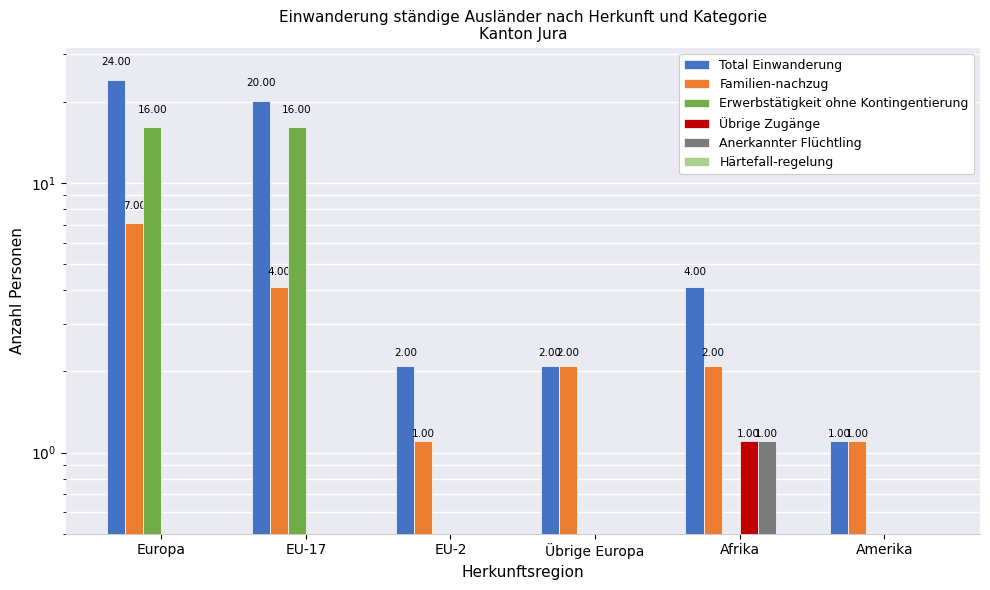

Which series has the largest range (max minus min)?

Total Einwanderung